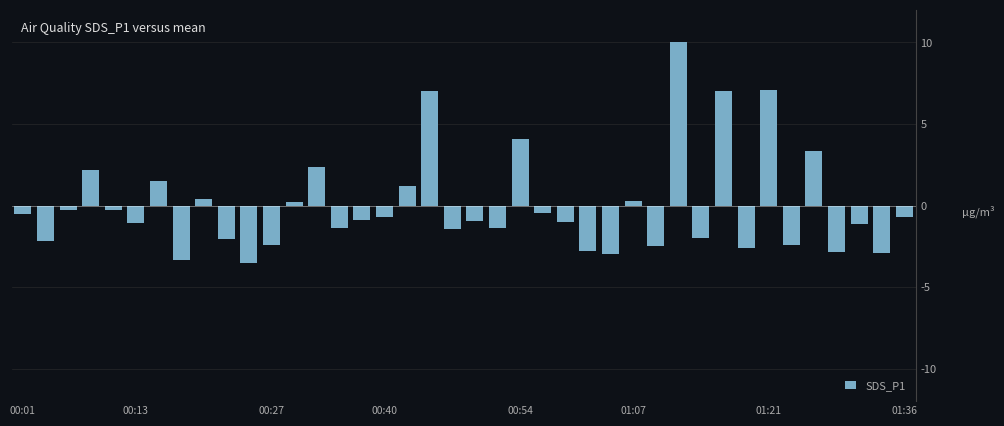

What is the value of the 35th bar from the left?

-2.4